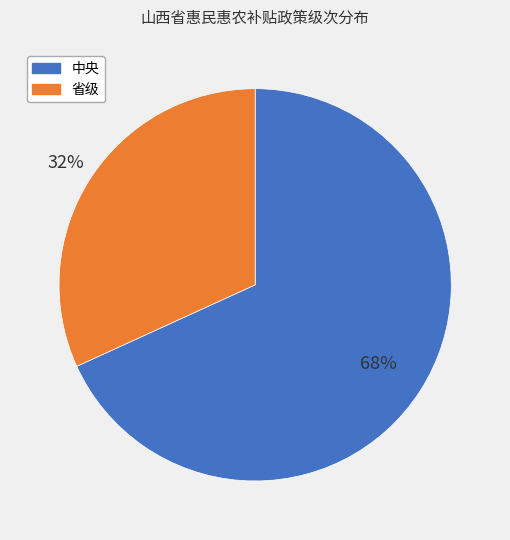

Is the sum of 省级 and 中央 greater than half?

Yes